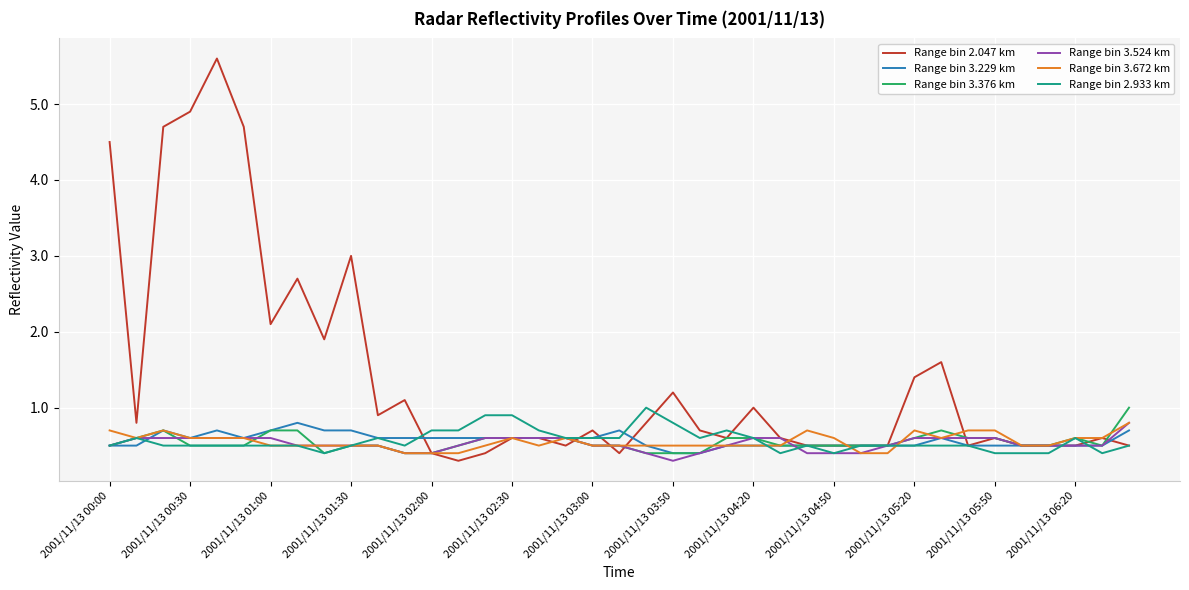

True or false: Range bin 2.933 km has more than 0 interior local peaks.

True